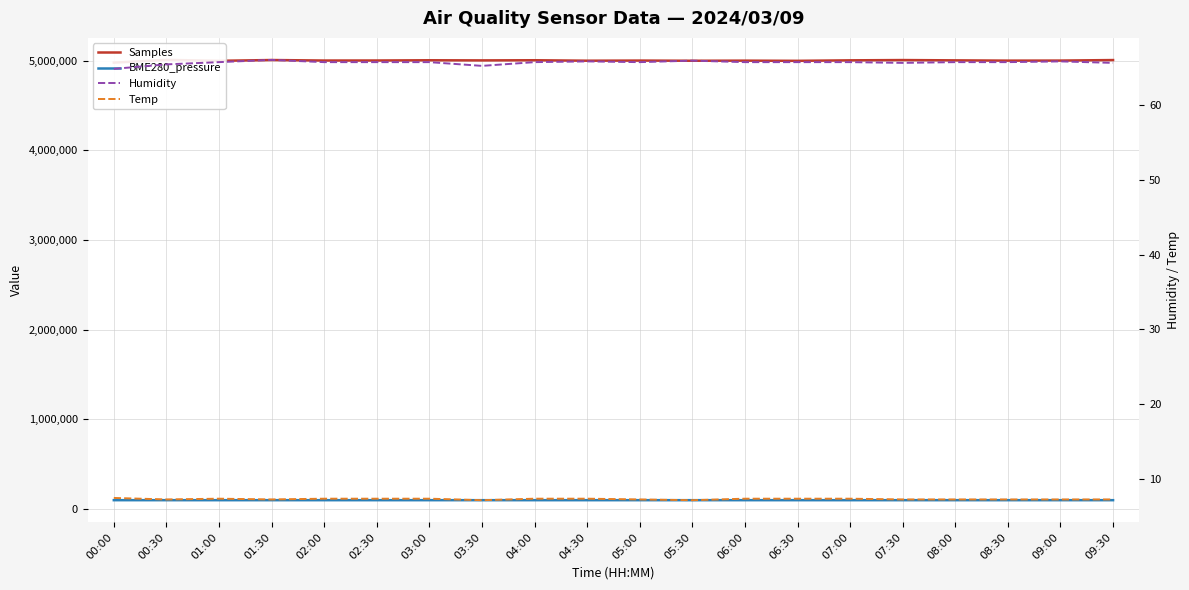

Is this an area chart (filled region under the line)?

No